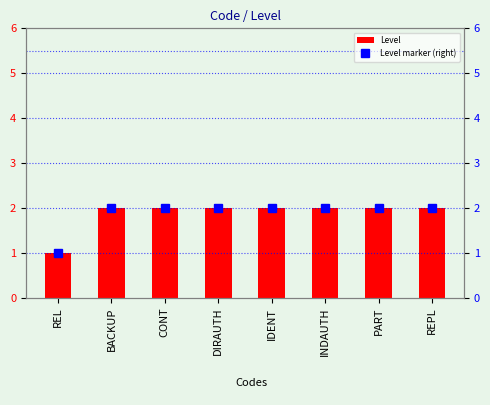

At which category is the sum across all series the highest?

BACKUP